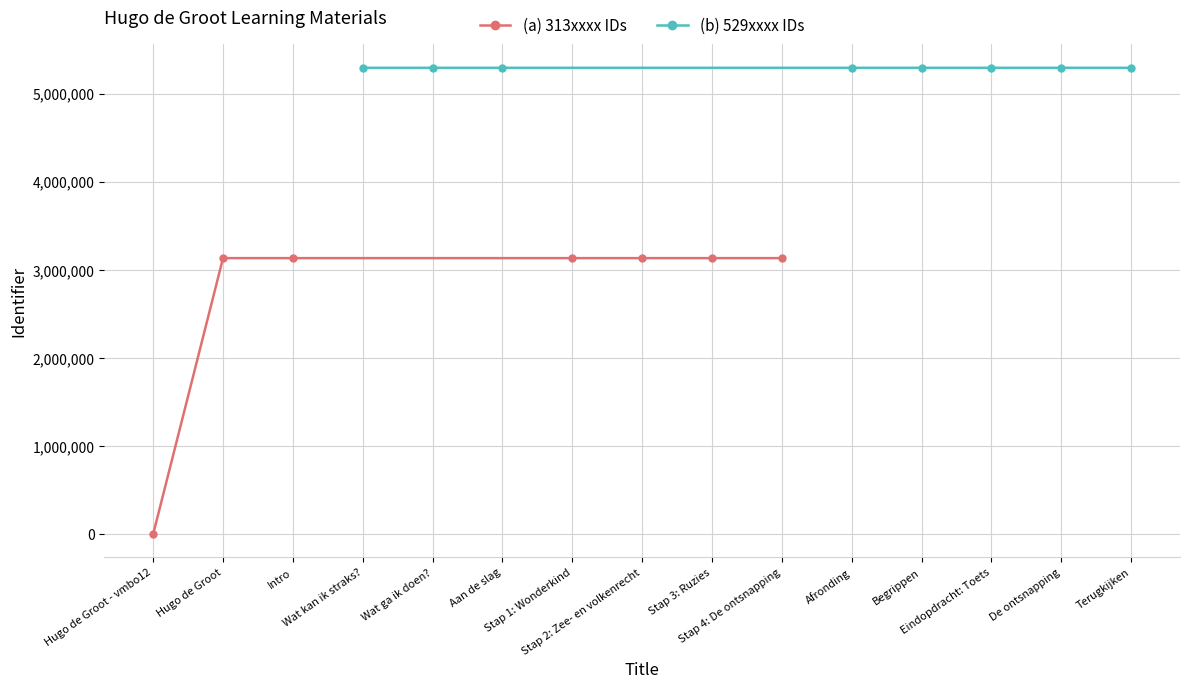

The Identifier (scaled) series shows 4527571 at Hugo de Groot. True or false?

False